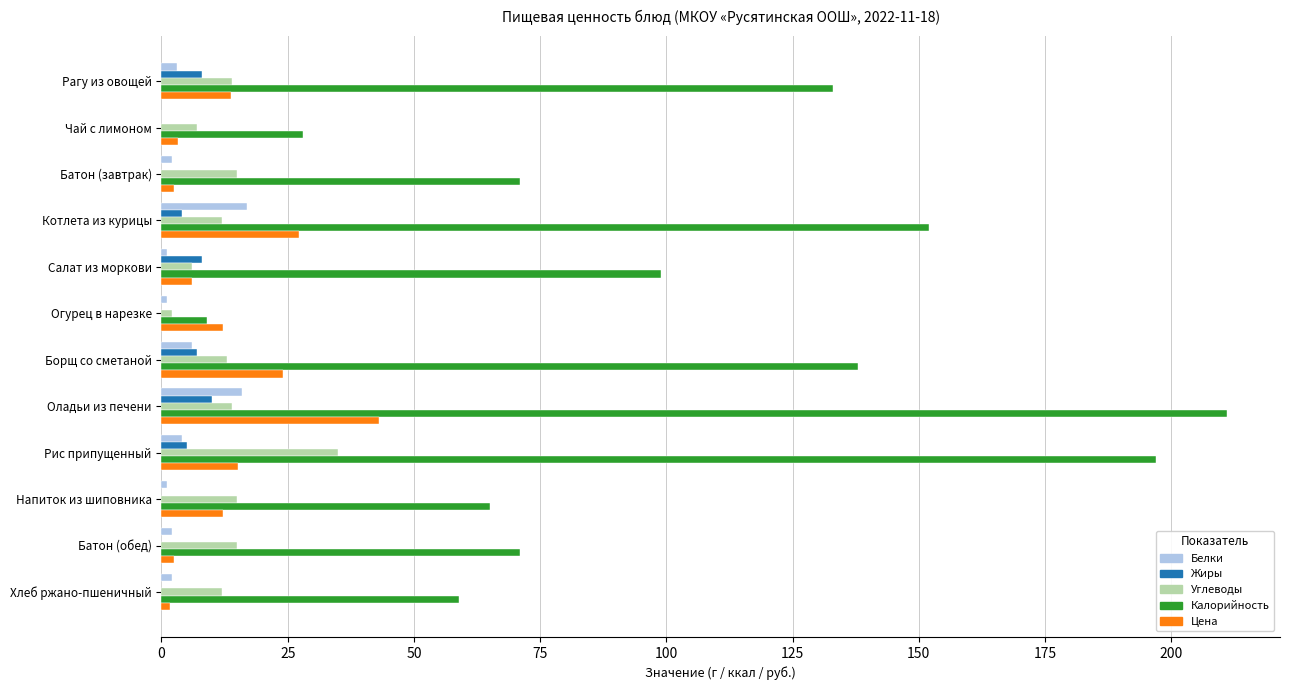

What is the sum of all Углеводы values?

160.0